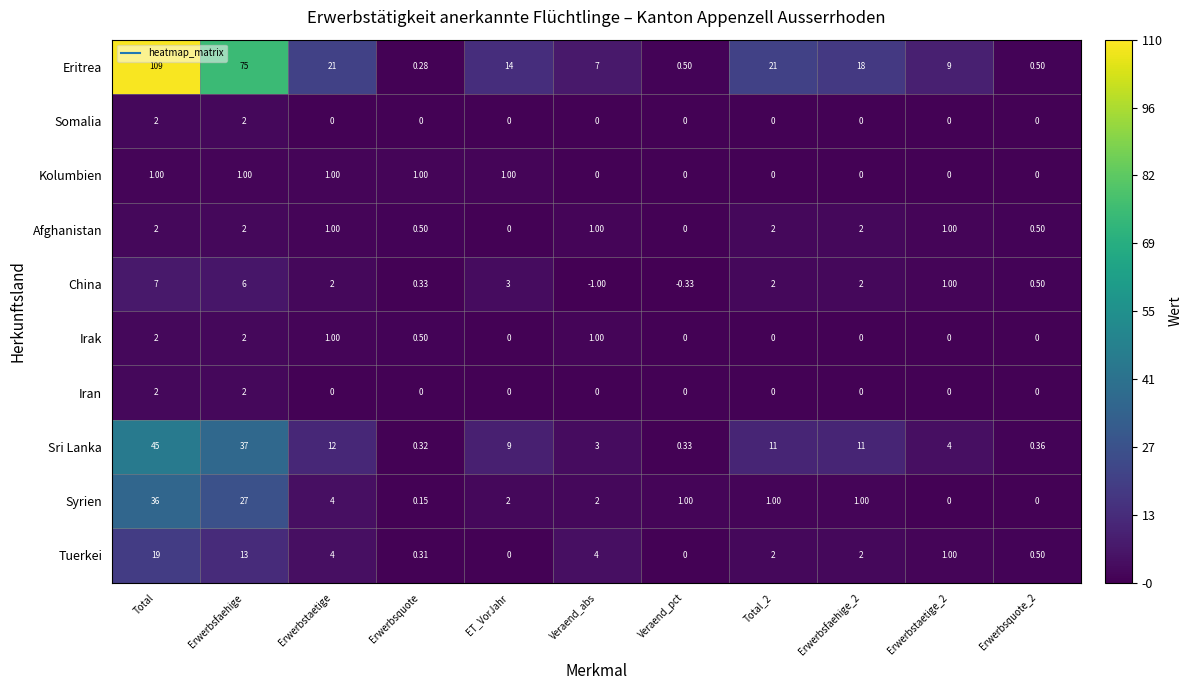

Which category has the highest value across all series?

Total